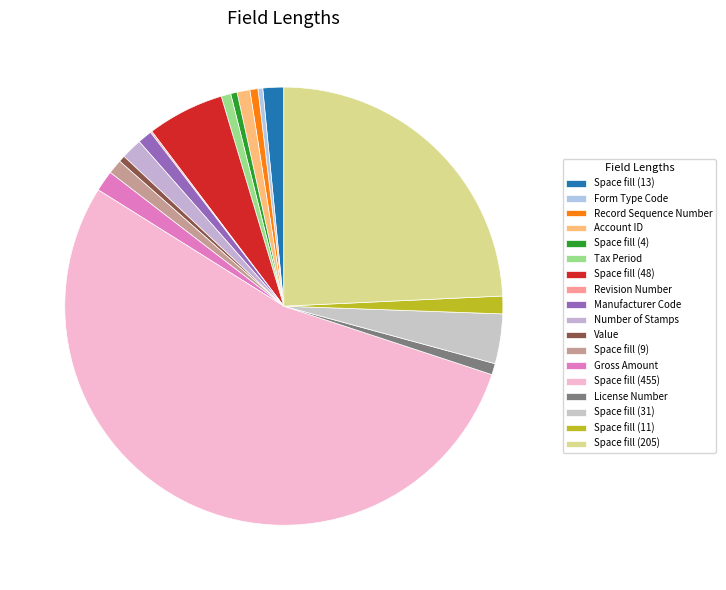

Count the number of slices in the pie.

18